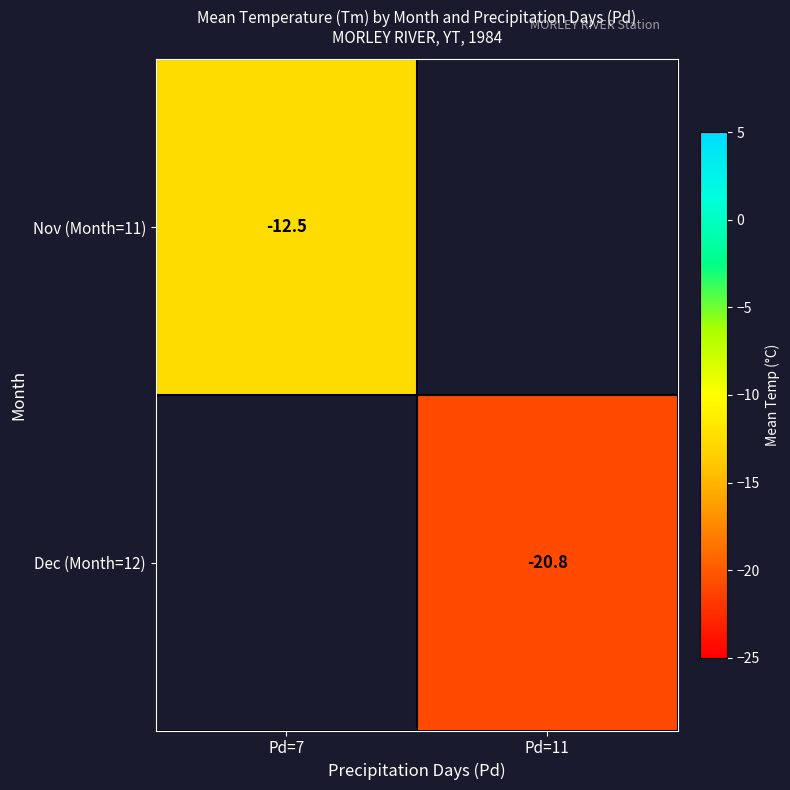

The Dec (Month=12) series shows -20.8 at Pd=11. True or false?

True